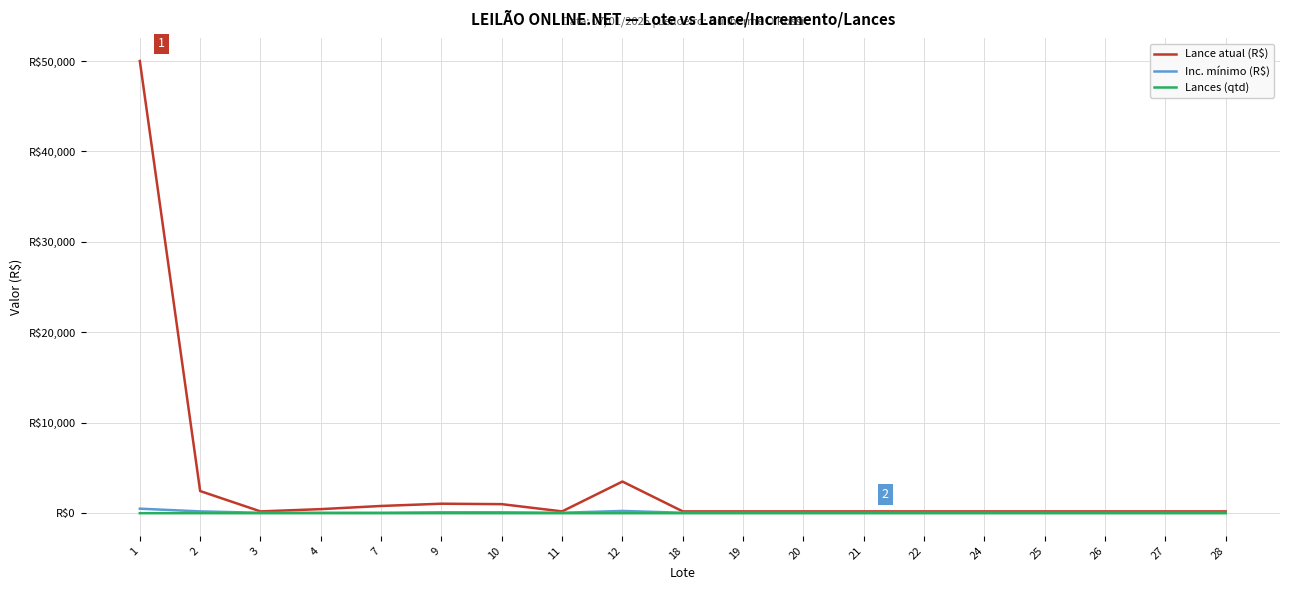

Is this an area chart (filled region under the line)?

No